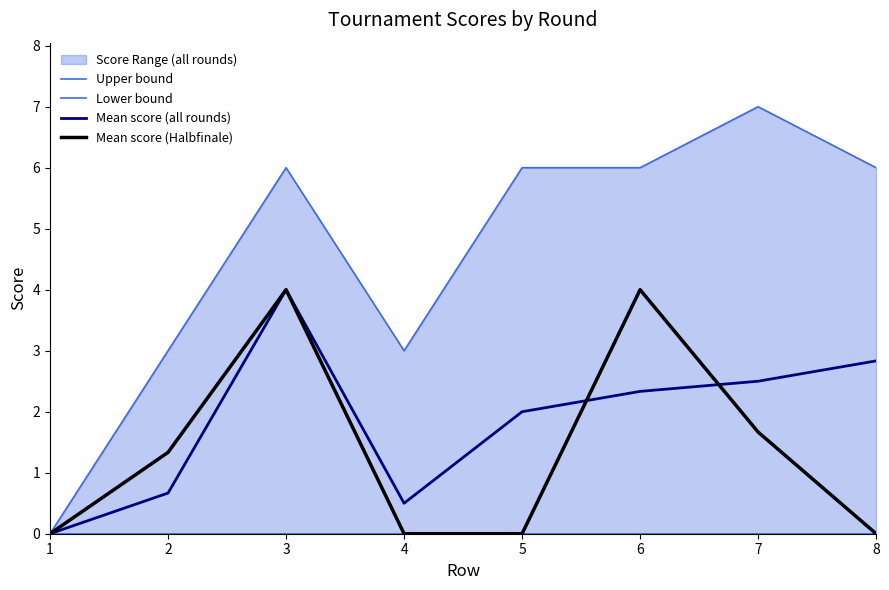

What is the sum of the Upper bound values at 7 and 1?

7.0